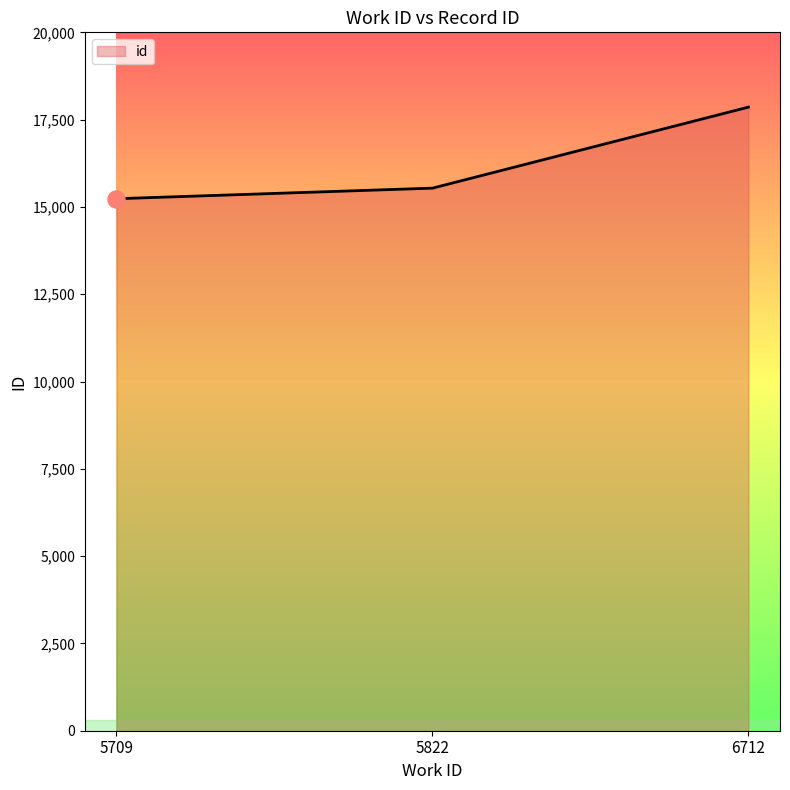

What is the change in value from 5709 to 5822?

+303